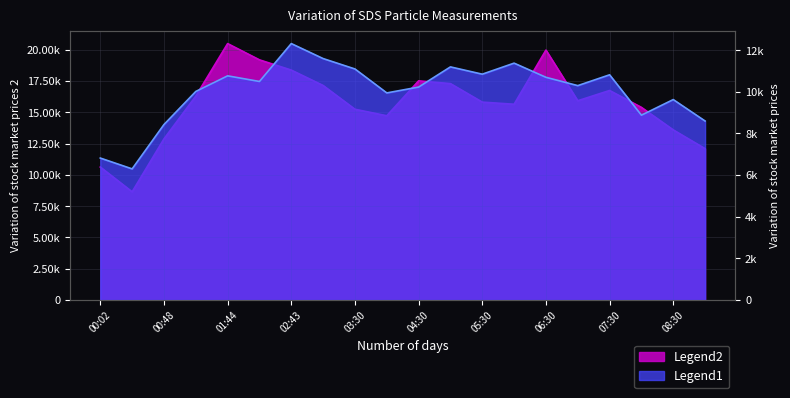

What is the spread (max minus min) of values at 08:30?

3970